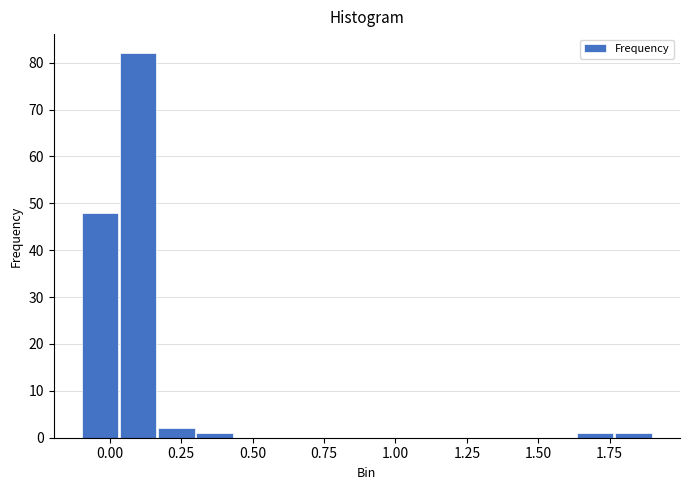

Around what value on the x-axis is the tallest bar? Give the approximate position of its centre, as read against the axis.

0.10